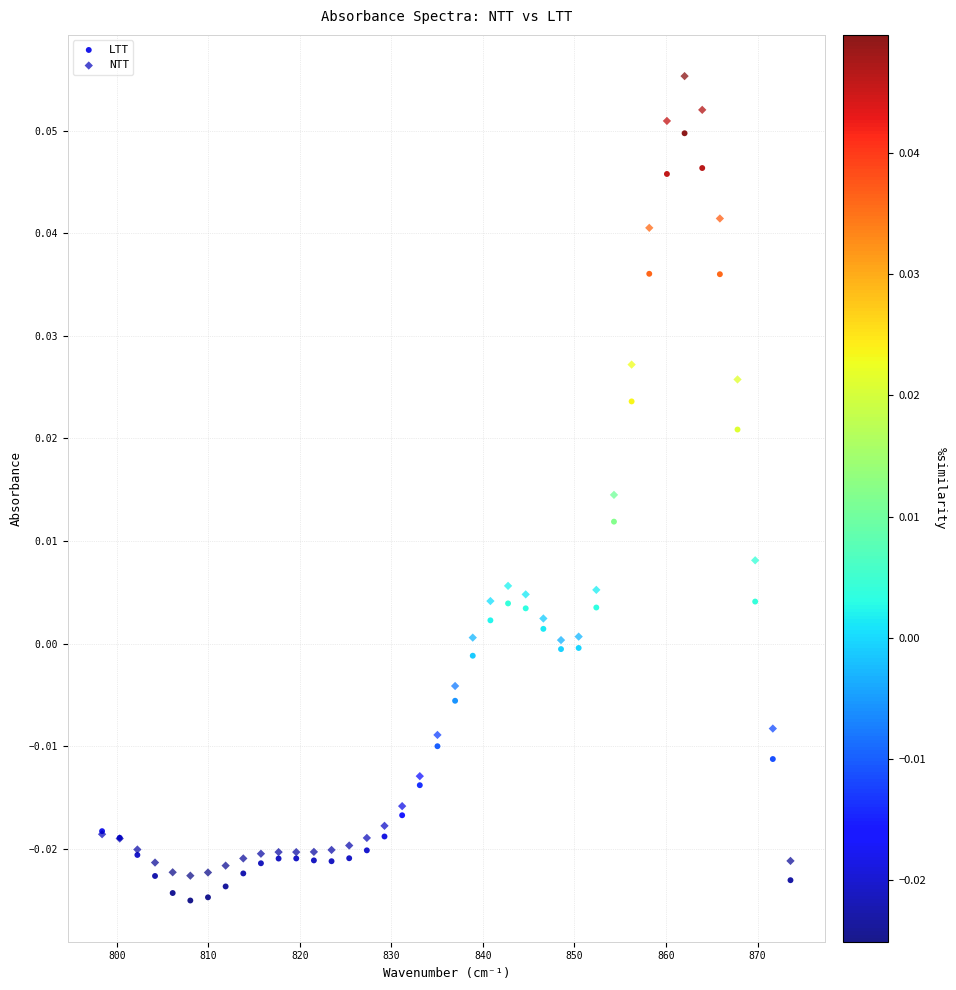

What is the X range (max minus min) for the scatter plot?

75.2